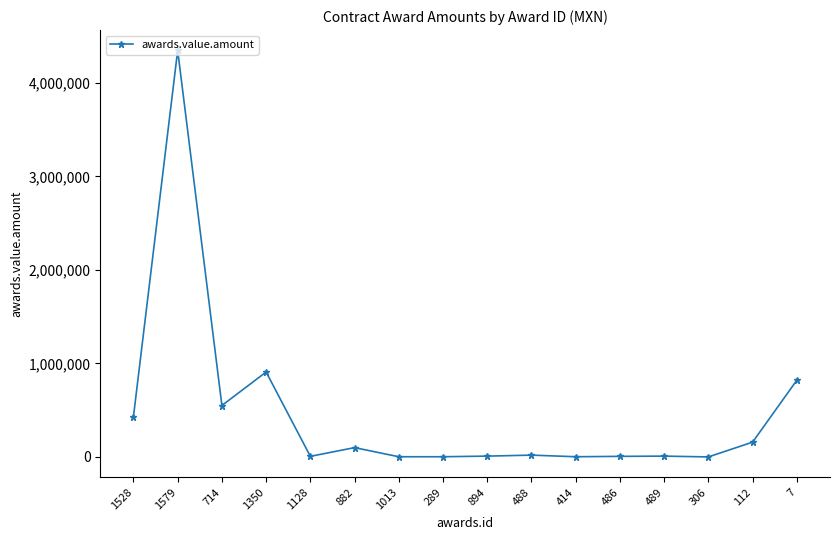

What is the change in value from 1350 to 882?

-808695.0